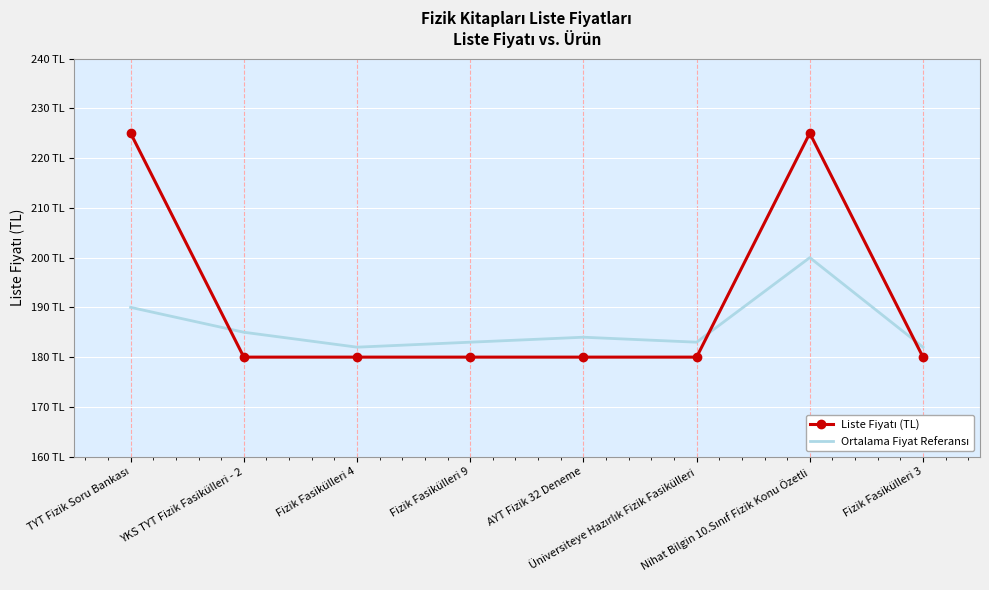

What is the label of the 2nd point from the left?

YKS TYT Fizik Fasikülleri - 2